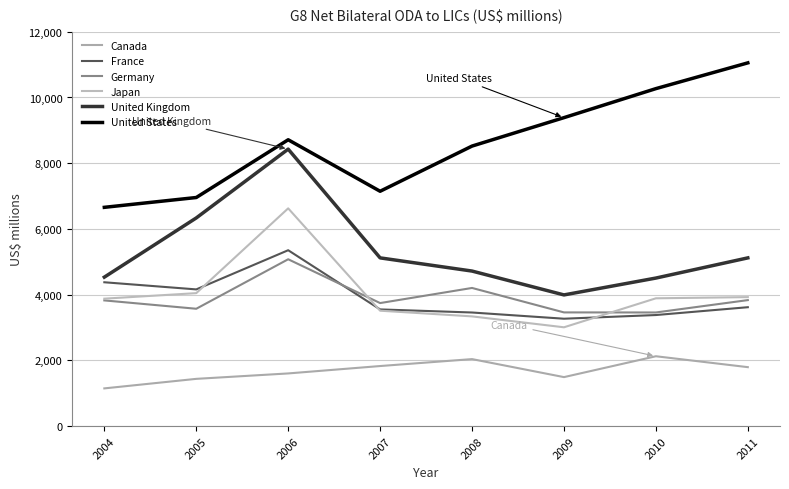

Which category has the lowest value in the France series?

2009